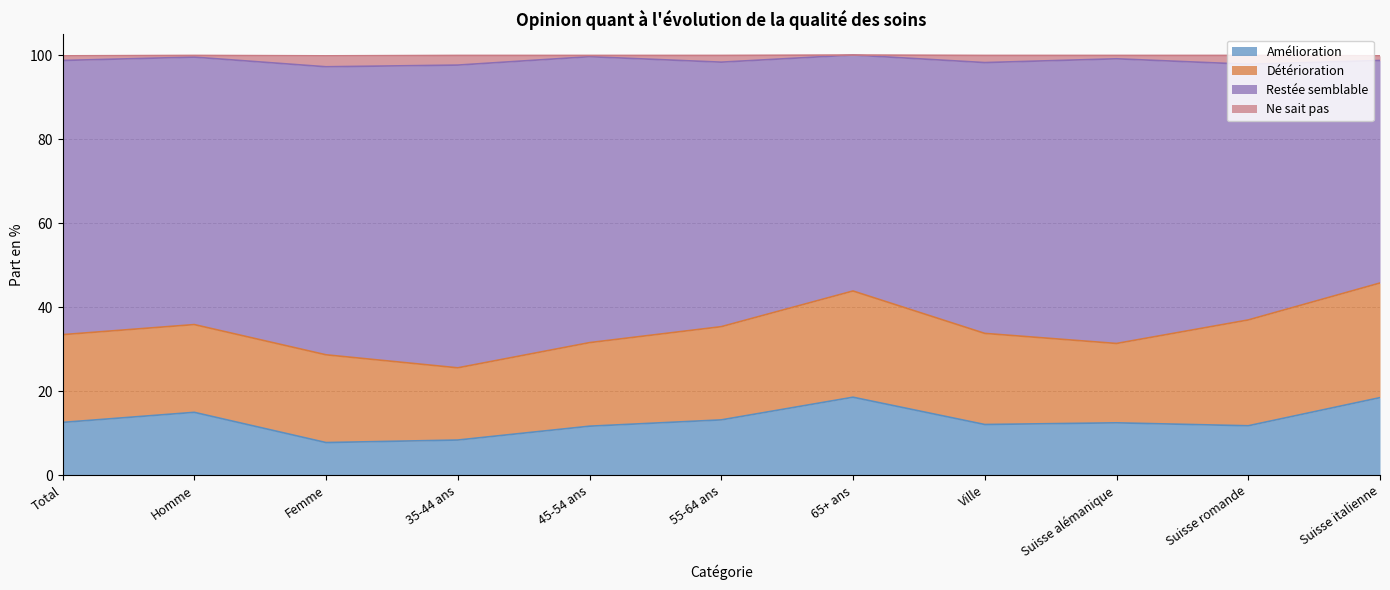

At which label does Amélioration reach its minimum?

Femme